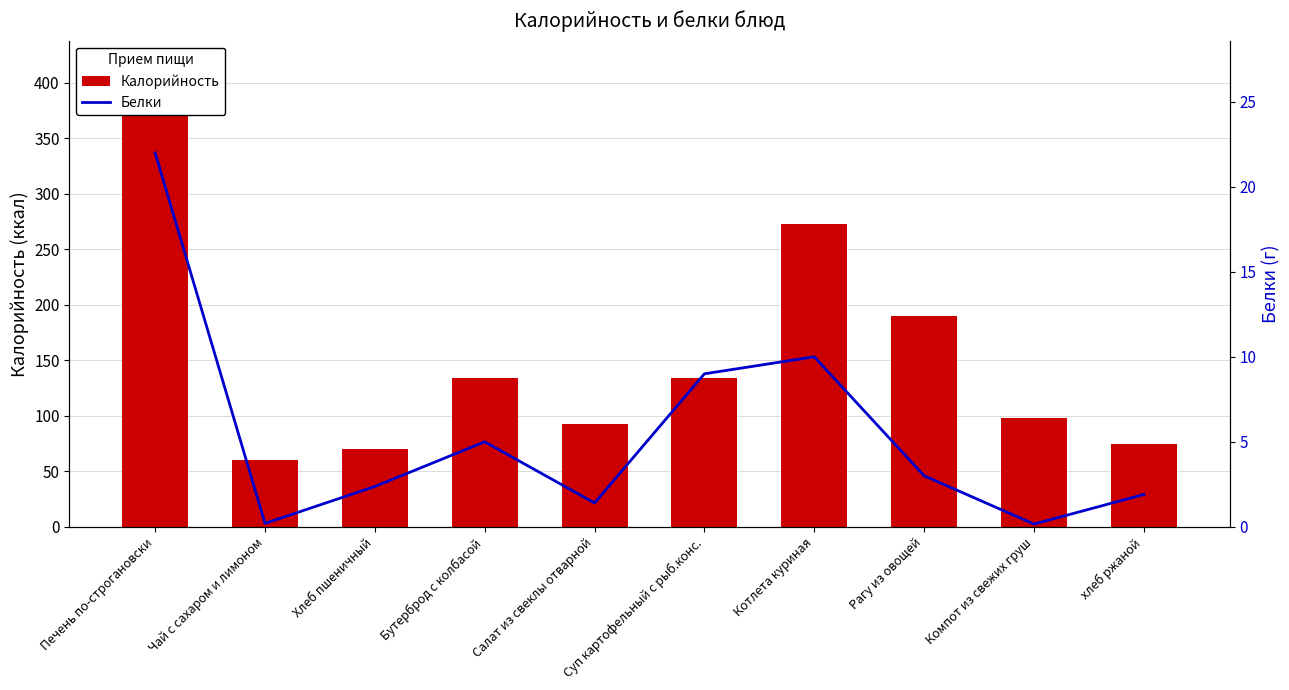

Between Компот из свежих груш and Хлеб пшеничный, which is larger?

Компот из свежих груш